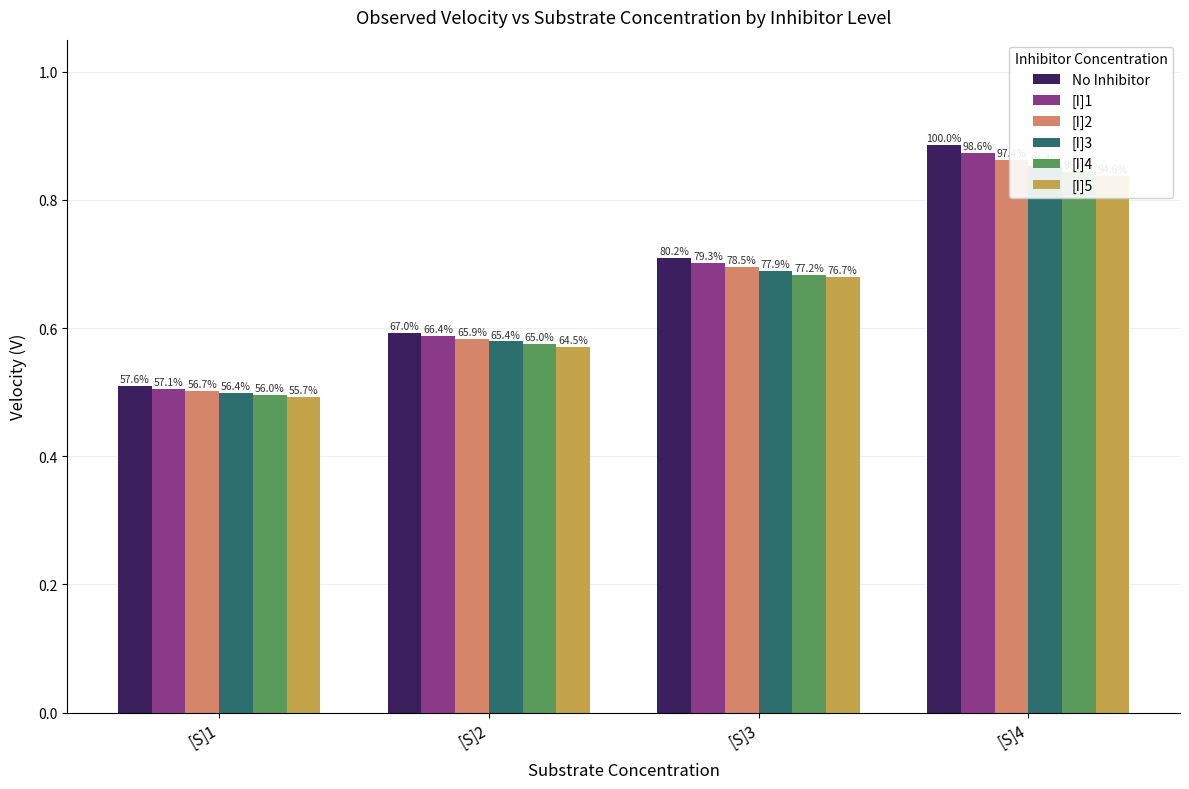

How many distinct data groups are displayed?

6